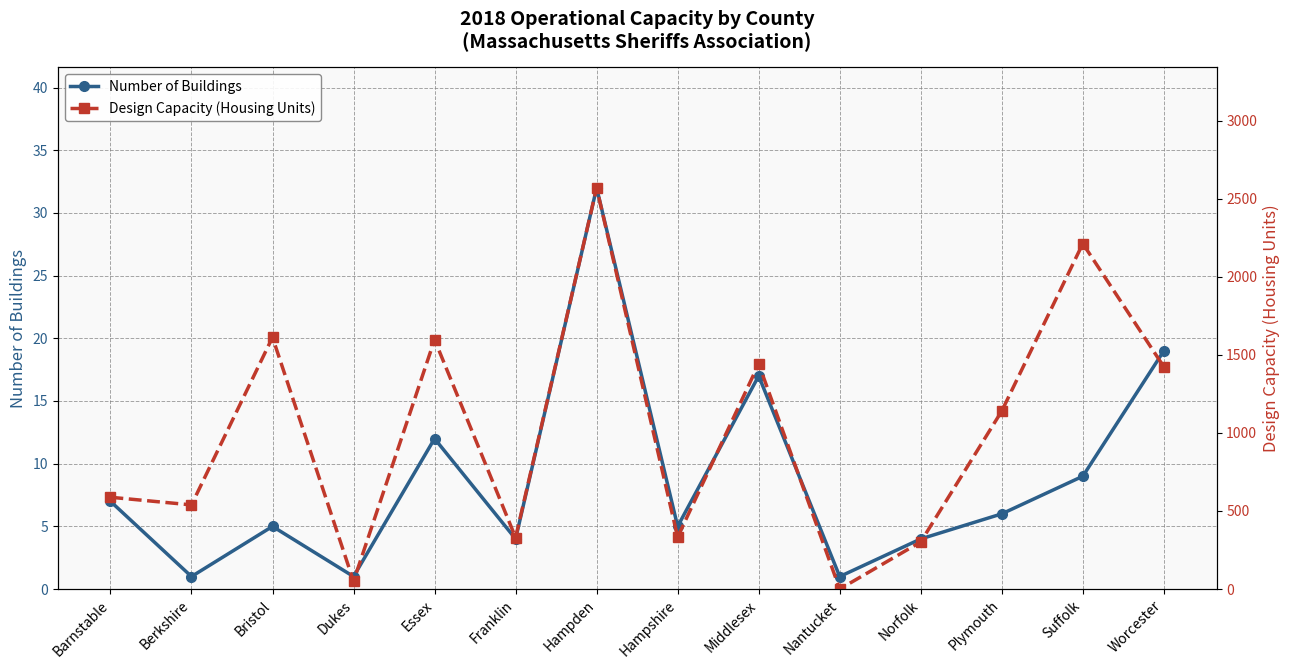

What is the total value across all series at Berkshire?

540